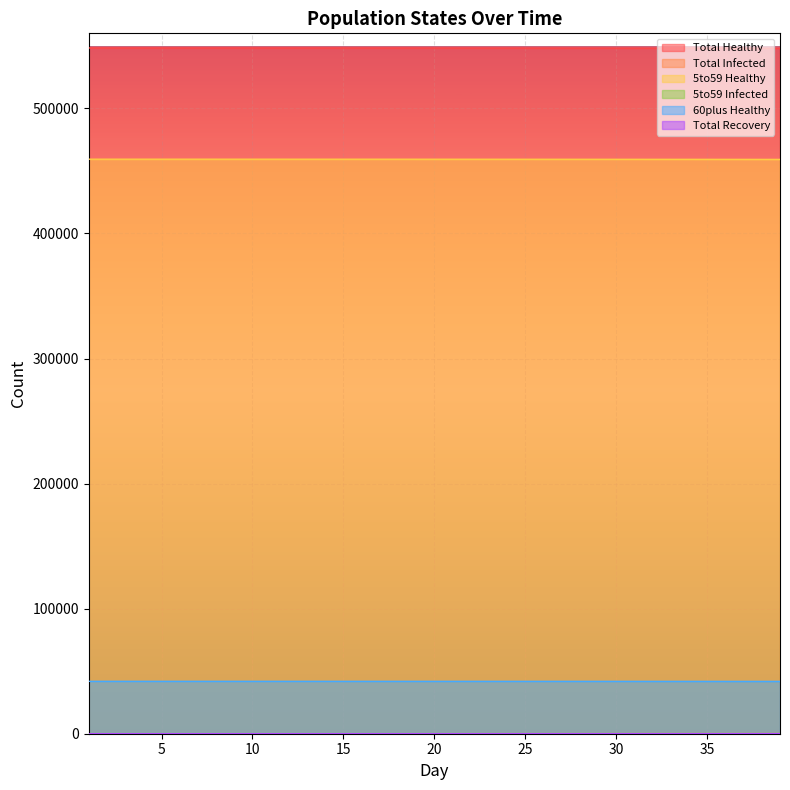

List the labels in order of Total Healthy value, smallest first.

39, 38, 37, 36, 35, 34, 33, 32, 31, 30, 29, 28, 27, 26, 25, 24, 23, 22, 21, 20, 19, 18, 17, 16, 15, 14, 12, 13, 11, 10, 9, 8, 7, 5, 6, 4, 2, 3, 1